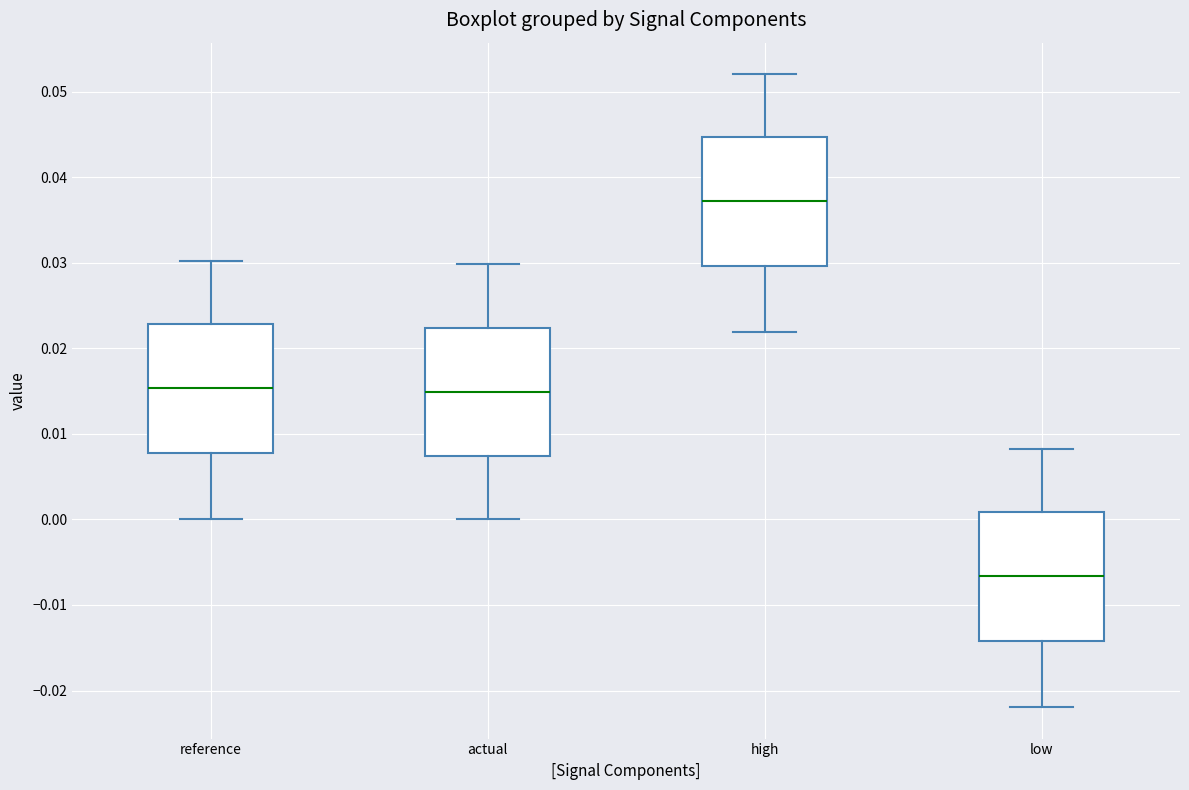

Reading left to right, read every box against the y-axis: the position of its median line, the range the box covers, and the ends of its whiskers. The values are not printed on the chart, so give them approximately, as read against the axis.

reference: median 0.015, box 0.008 to 0.023, whiskers 0.000 to 0.030
actual: median 0.015, box 0.007 to 0.022, whiskers 0.000 to 0.030
high: median 0.037, box 0.030 to 0.045, whiskers 0.022 to 0.052
low: median -0.007, box -0.014 to 0.001, whiskers -0.022 to 0.008